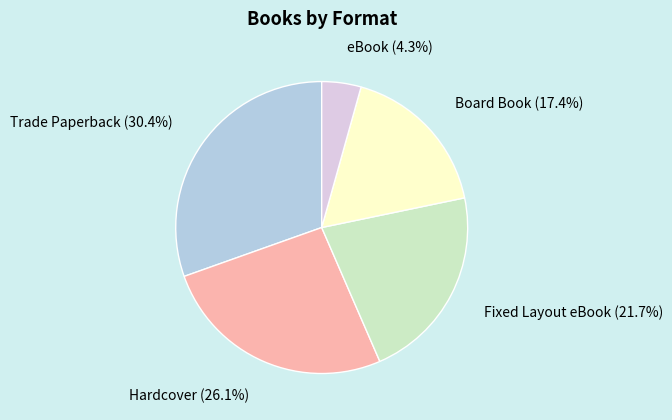

Is it true that Fixed Layout eBook is 22% of the pie?

True